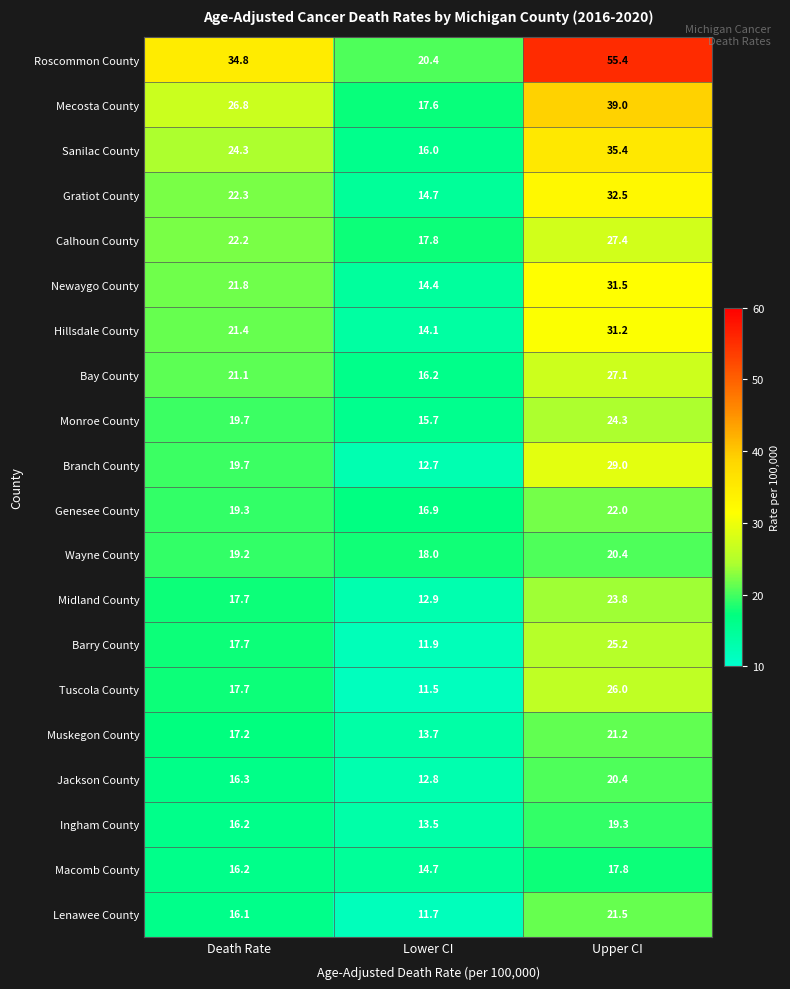

Between Death Rate and Lower CI, which series saw the biggest shift?

Roscommon County